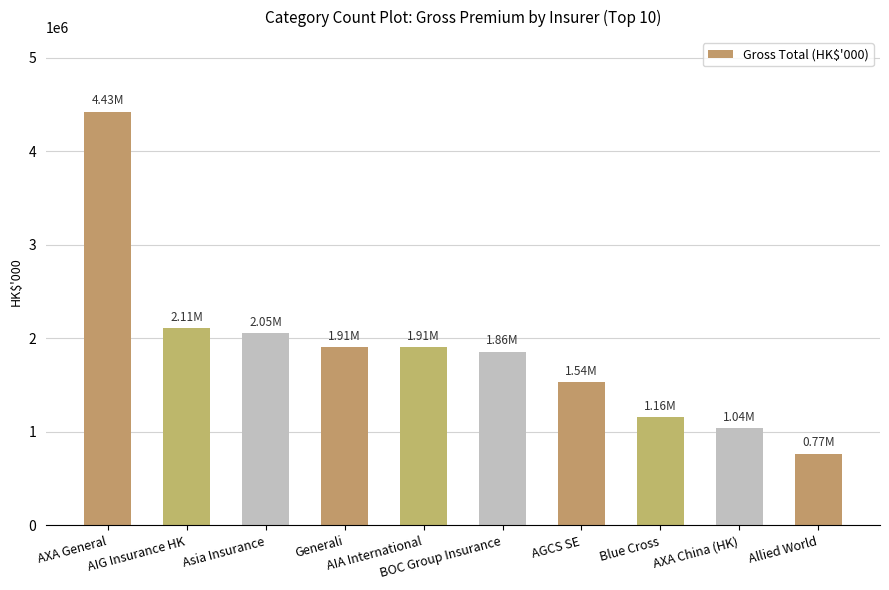

What is the sum of all values?

18770388